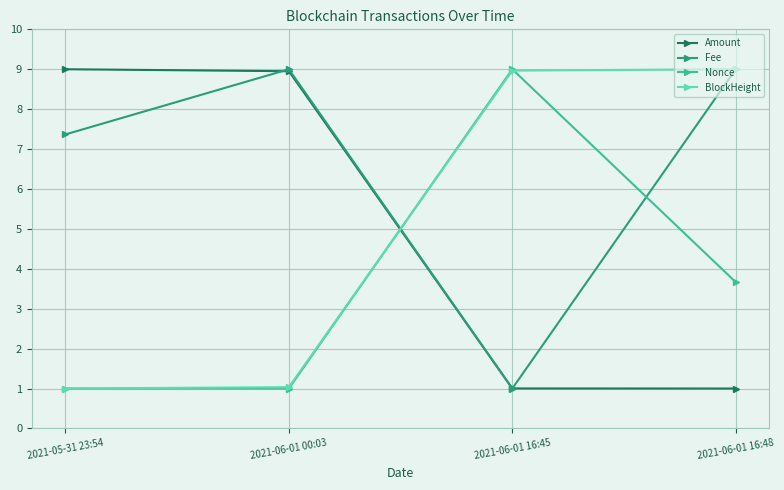

Reading left to right, list all the values displayed in this chart.

Amount: 2021-05-31 23:54=9.0	2021-06-01 00:03=9.0	2021-06-01 16:45=1.0	2021-06-01 16:48=1.0
Fee: 2021-05-31 23:54=7.4	2021-06-01 00:03=9.0	2021-06-01 16:45=1.0	2021-06-01 16:48=9.0
Nonce: 2021-05-31 23:54=1.0	2021-06-01 00:03=1.0	2021-06-01 16:45=9.0	2021-06-01 16:48=3.7
BlockHeight: 2021-05-31 23:54=1.0	2021-06-01 00:03=1.0	2021-06-01 16:45=9.0	2021-06-01 16:48=9.0